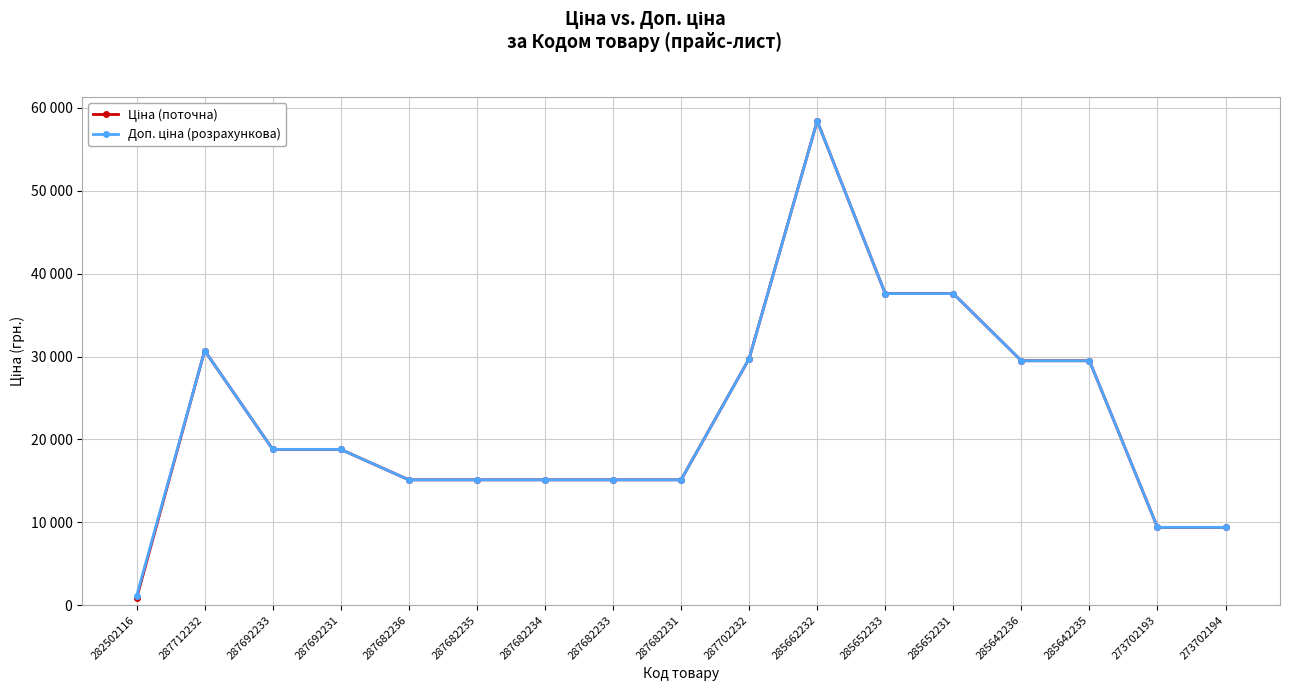

Does the chart have visible grid lines?

Yes